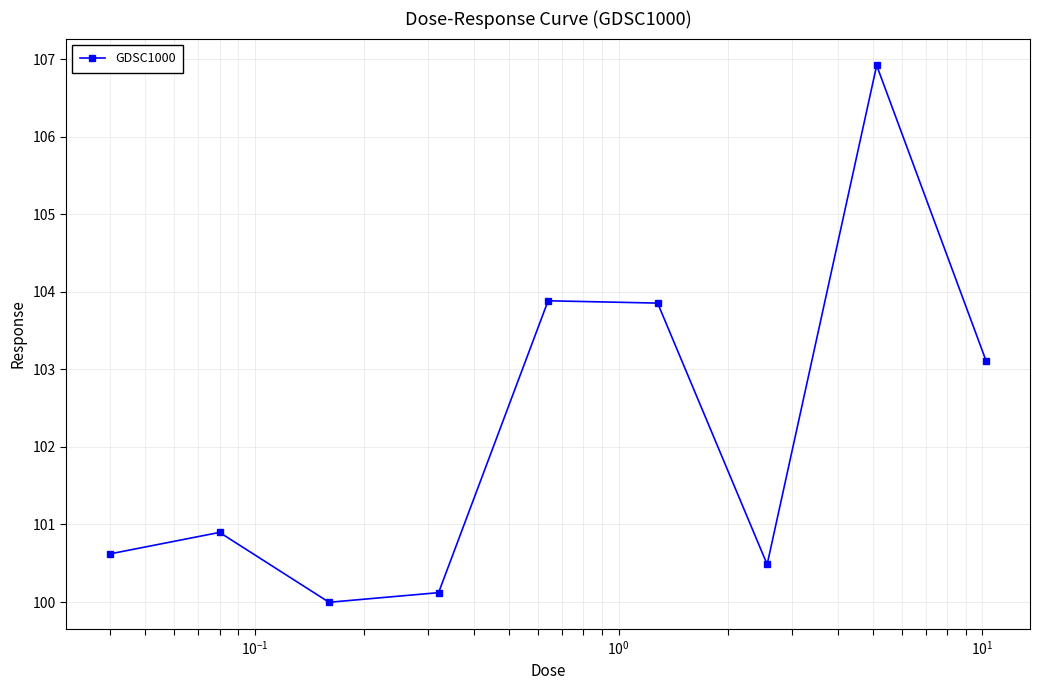

What is the greatest value displayed?

106.9